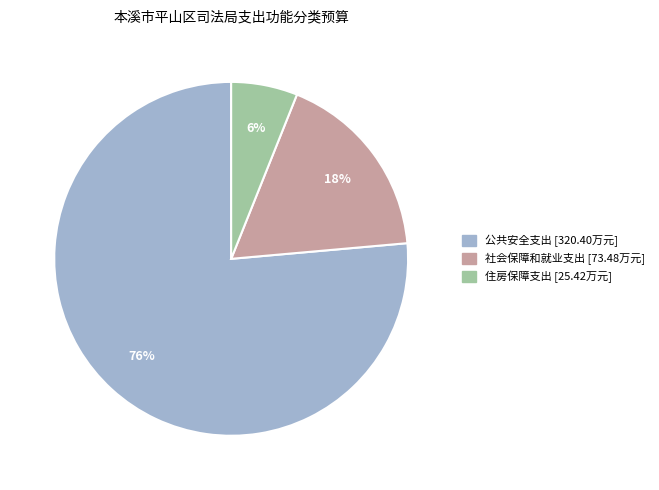

To the nearest percent, what is the combined percentage of 住房保障支出 and 公共安全支出?

82%